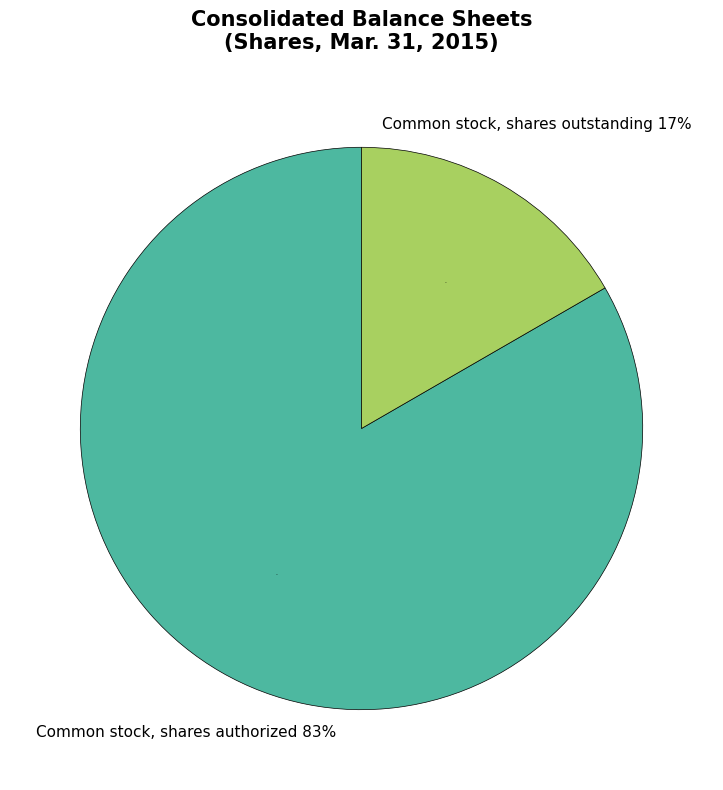

Rank the categories by value from lowest to highest.

Common stock, shares outstanding, Common stock, shares authorized